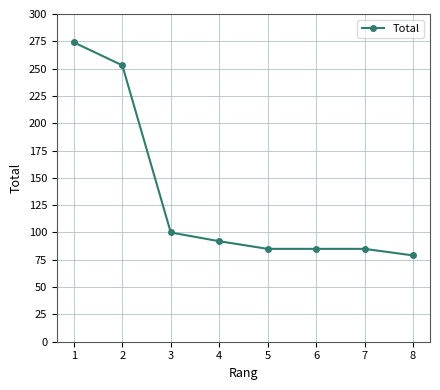

How many lines are shown in the chart?

1